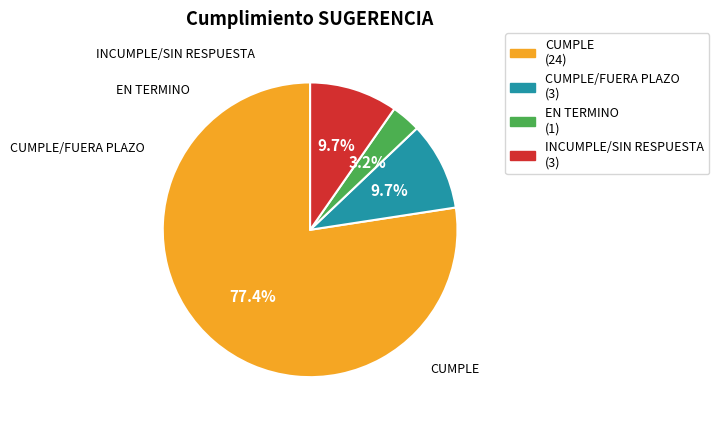

What percentage is the INCUMPLE/SIN RESPUESTA slice, to the nearest percent?

10%